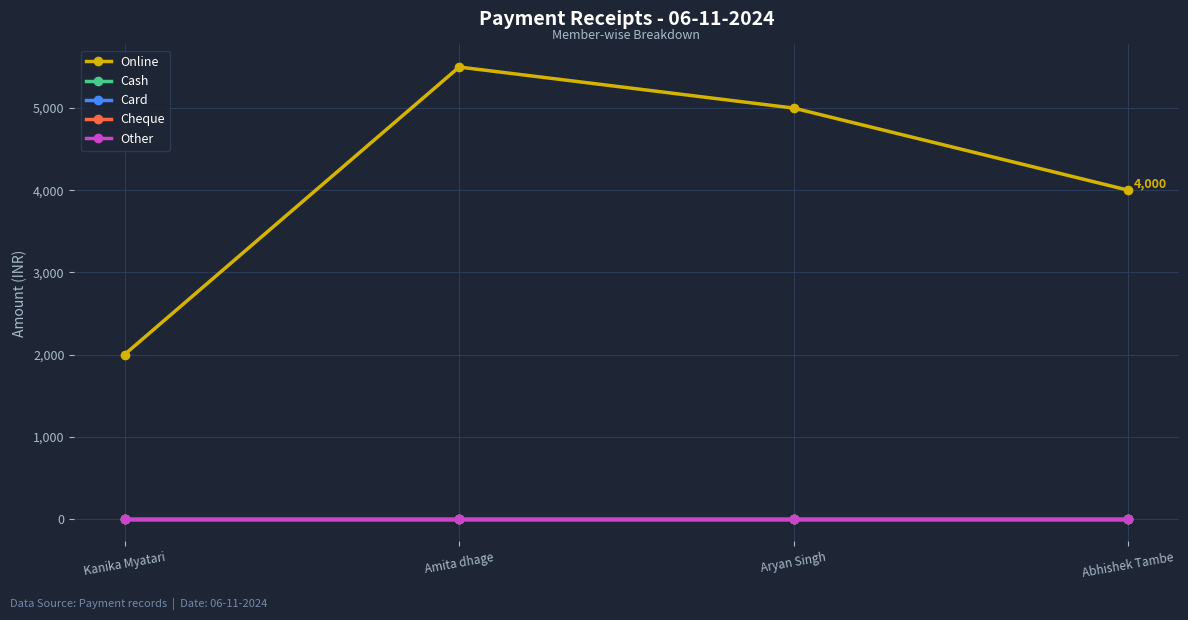

True or false: Cheque has more than 0 points higher than both neighbors.

False